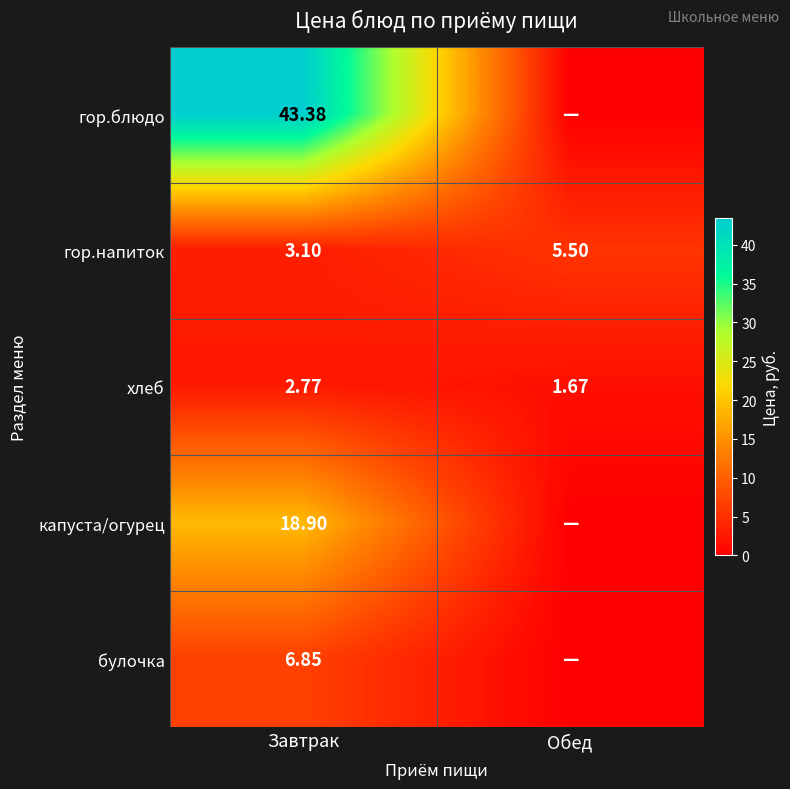

Is the value of капуста/огурец at Завтрак greater than the value of гор.блюдо at Завтрак?

No